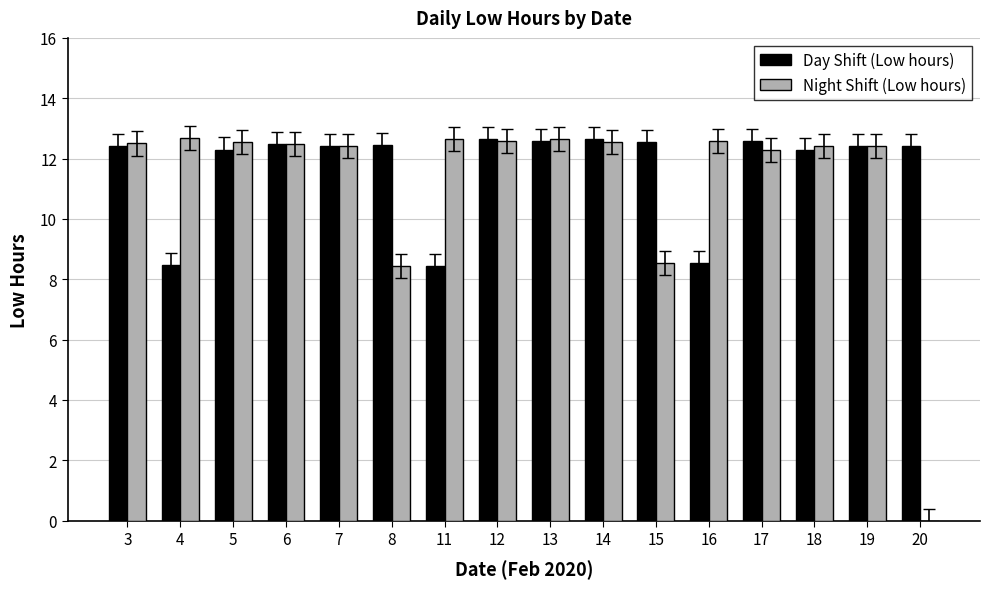

How many values in the Night Shift (Low hours) series exceed 12?

13